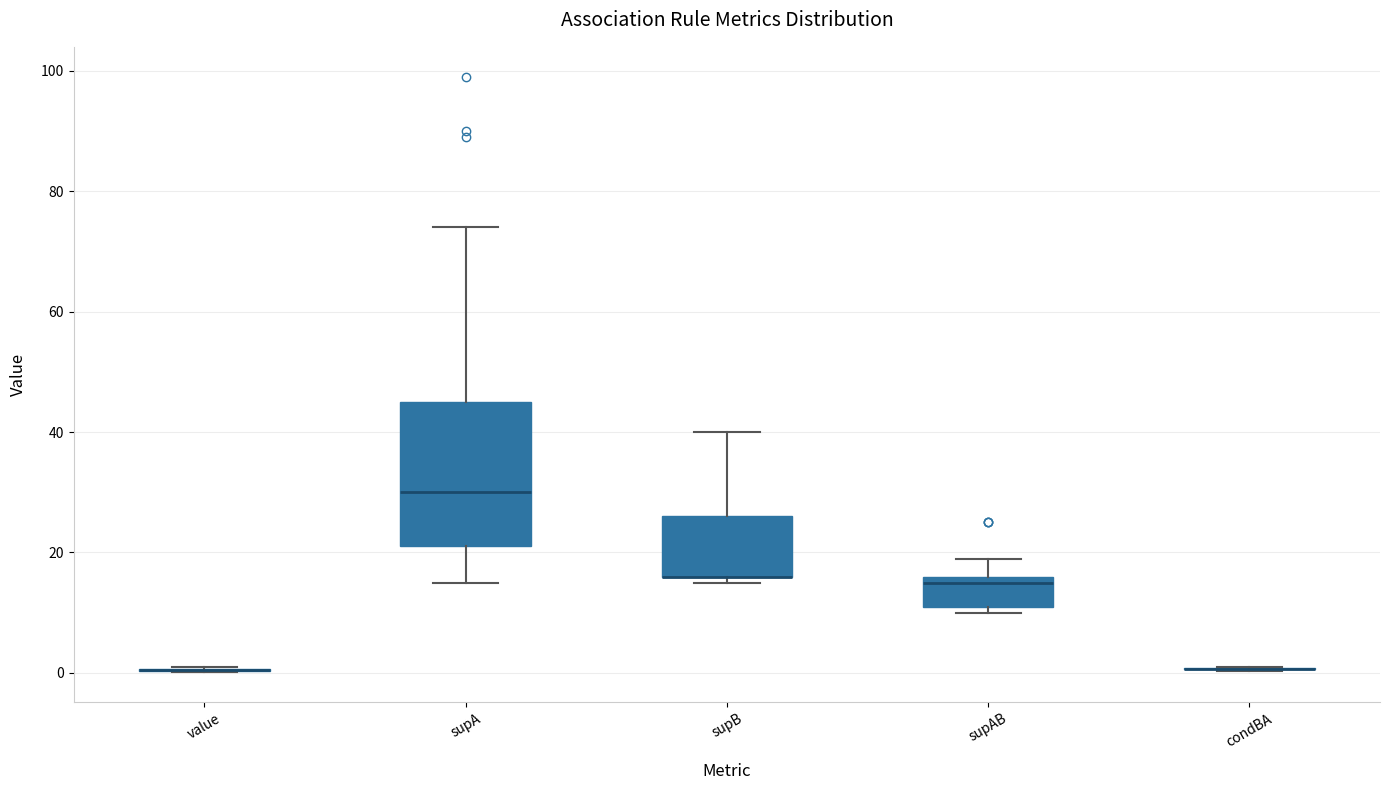

Reading left to right, read every box against the y-axis: the position of its median line, the range the box covers, and the ends of its whiskers. The values are not printed on the chart, so give them approximately, as read against the axis.

value: box collapsed to a line at 0, whiskers 0 to 0
supA: median 30, box 22 to 46, whiskers 16 to 74
supB: median 16 (drawn on the box's lower edge), box 16 to 26, whiskers 16 (just below the box's lower edge) to 40
supAB: median 16 (just below the box's upper edge), box 12 to 16, whiskers 10 to 20
condBA: box collapsed to a line at 0, whiskers 0 to 2